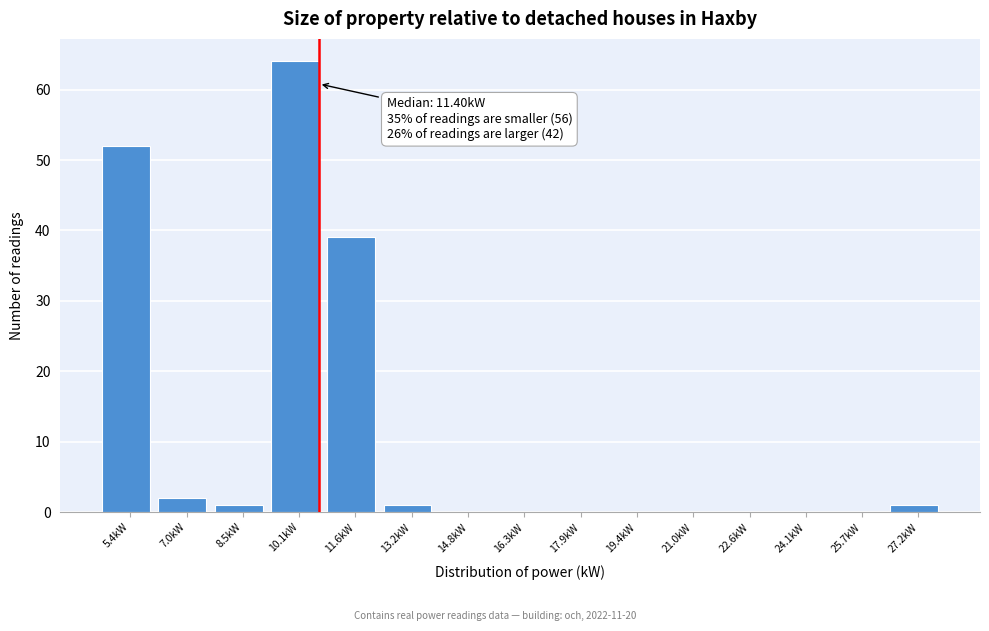

Reading right to left, list all the values displayed in this chart.

27.2kW=1	25.7kW=0	24.1kW=0	22.6kW=0	21.0kW=0	19.4kW=0	17.9kW=0	16.3kW=0	14.8kW=0	13.2kW=1	11.6kW=39	10.1kW=64	8.5kW=1	7.0kW=2	5.4kW=52